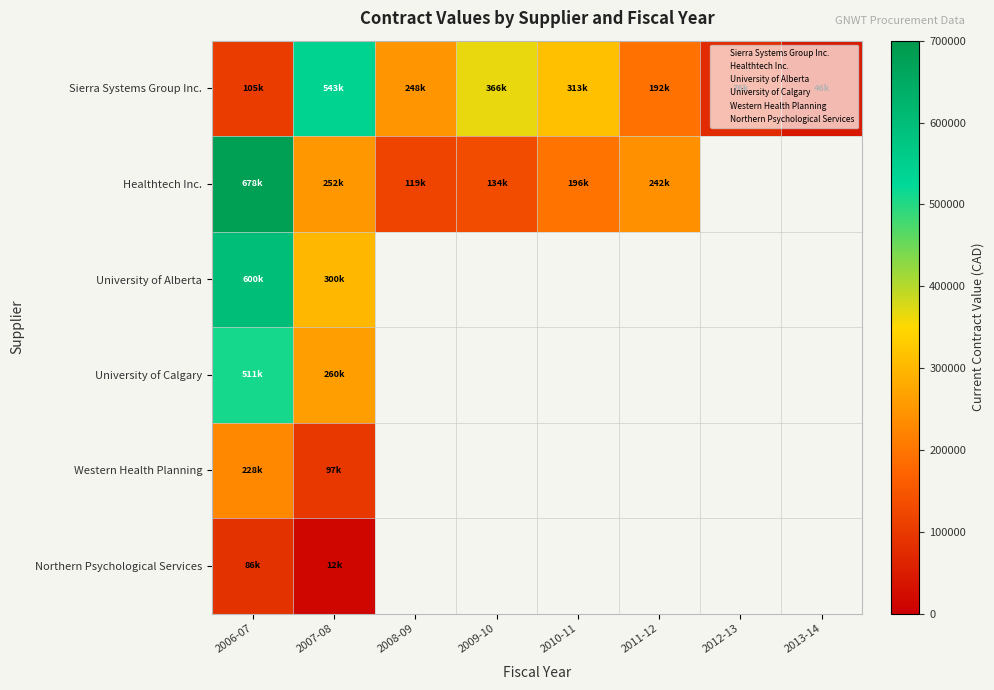

Reading left to right, list all the values displayed in this chart.

Sierra Systems Group Inc.: 2006-07=104704	2007-08=543375	2008-09=248088	2009-10=366264	2010-11=313365	2011-12=191835	2012-13=75668	2013-14=46000
Healthtech Inc.: 2006-07=678164	2007-08=251870	2008-09=119340	2009-10=133790	2010-11=196150	2011-12=241780	2012-13=0	2013-14=0
University of Alberta: 2006-07=600000	2007-08=300000	2008-09=0	2009-10=0	2010-11=0	2011-12=0	2012-13=0	2013-14=0
University of Calgary: 2006-07=511179	2007-08=260253	2008-09=0	2009-10=0	2010-11=0	2011-12=0	2012-13=0	2013-14=0
Western Health Planning: 2006-07=228310	2007-08=96690	2008-09=0	2009-10=0	2010-11=0	2011-12=0	2012-13=0	2013-14=0
Northern Psychological Services: 2006-07=86000	2007-08=12000	2008-09=0	2009-10=0	2010-11=0	2011-12=0	2012-13=0	2013-14=0